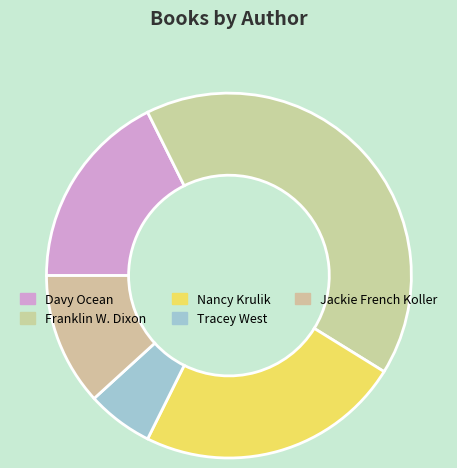

Is there any slice that represents more than half of the pie?

No